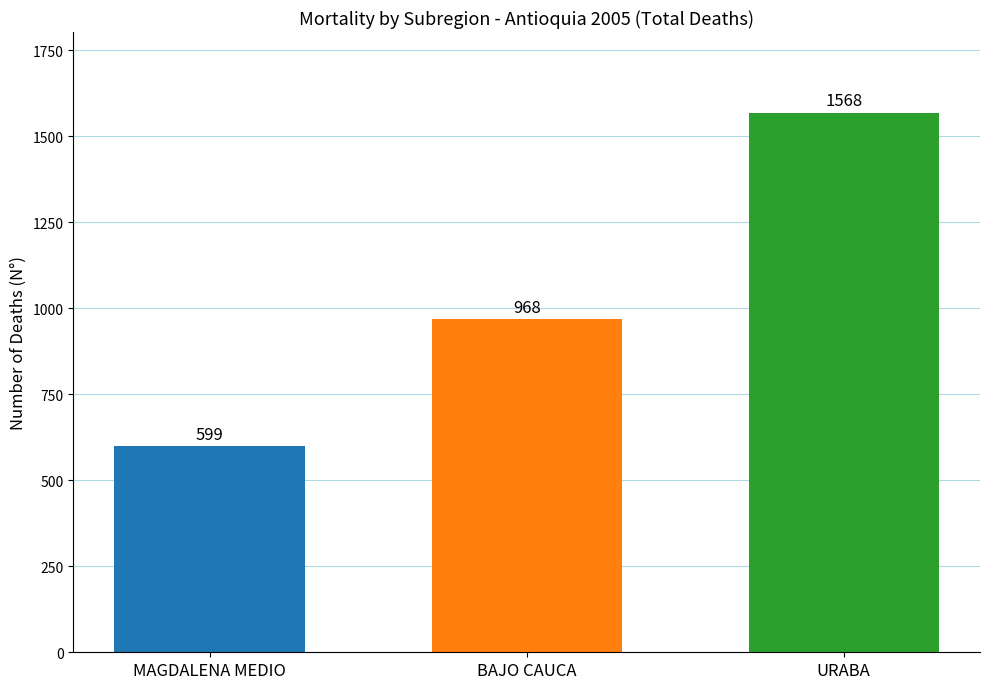

How many data points does each series have?

1